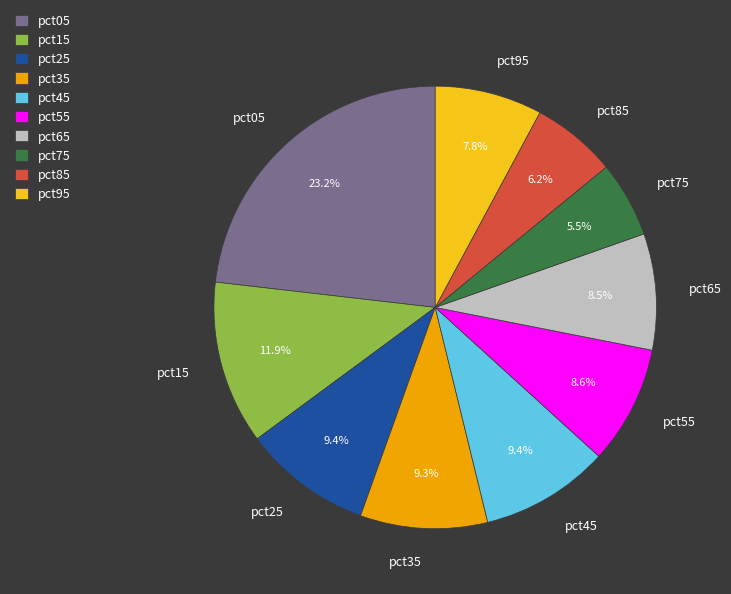

Is there a majority slice in this chart?

No